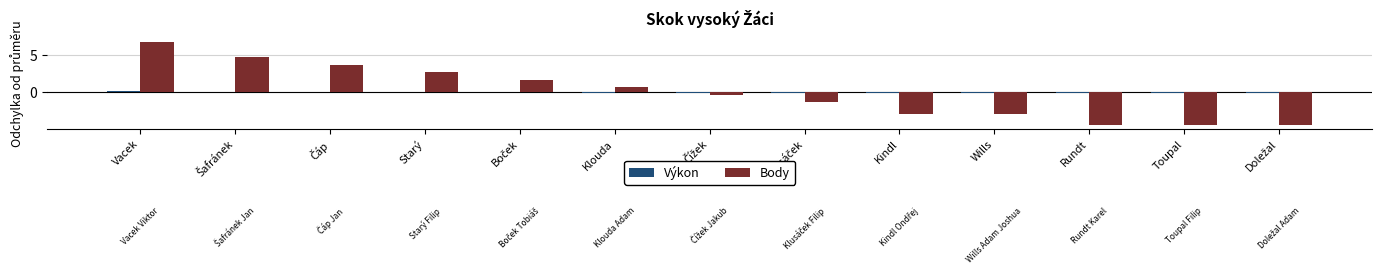

The value of Body at Toupal is -6.2. True or false?

False